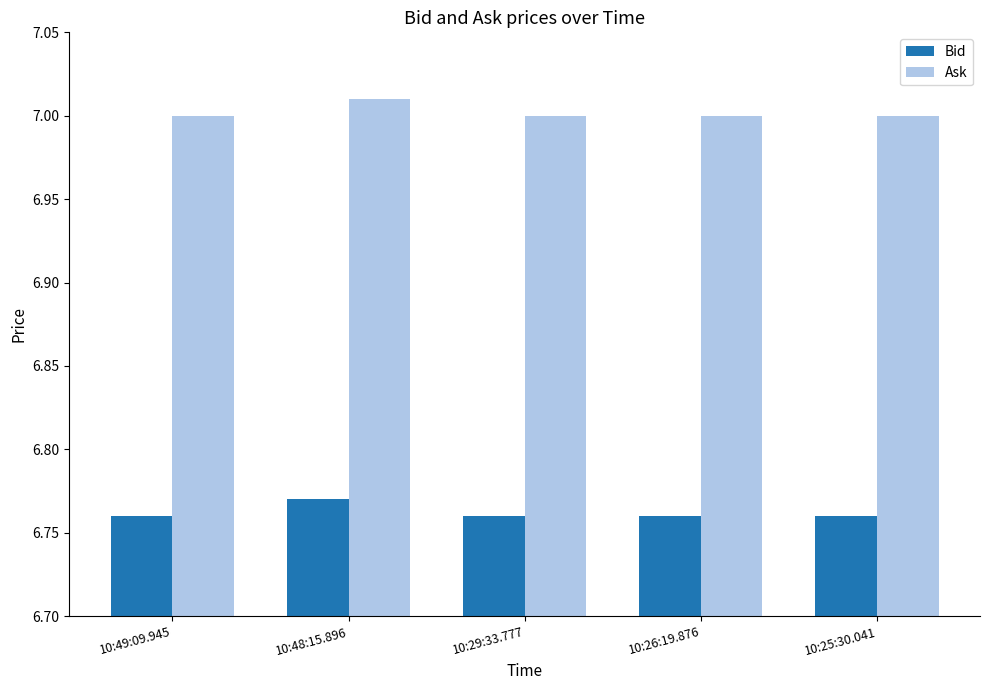

What position from the left is 10:49:09.945?

1